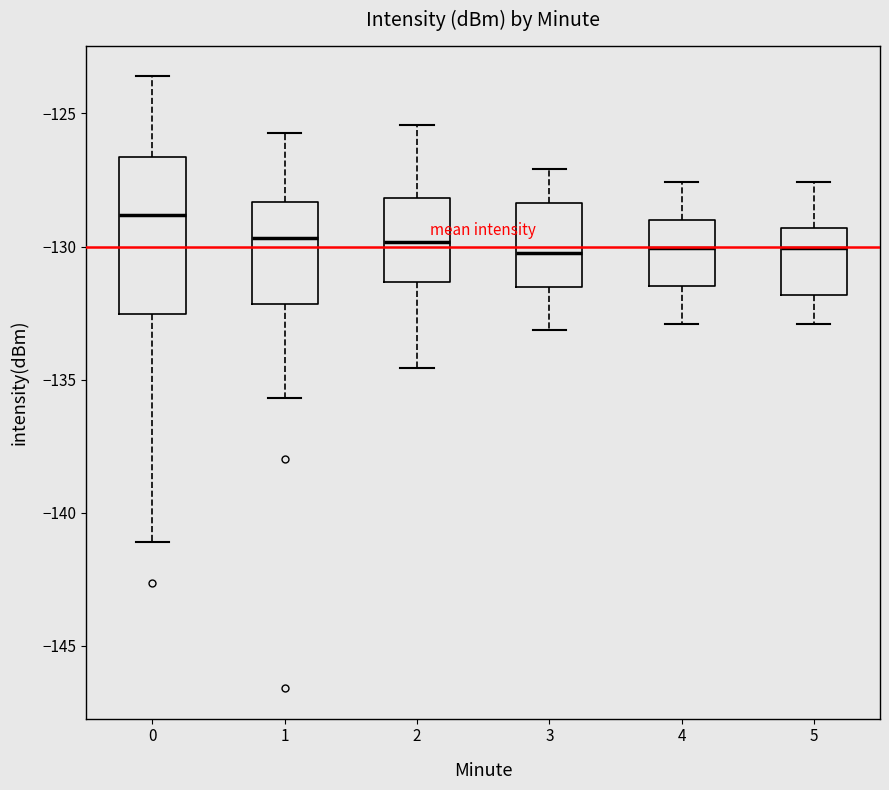

Where does the upper whisker of the box at x = 0 end on the y-axis? The values are not printed on the chart, so give them approximately, as read against the axis.

-123.5